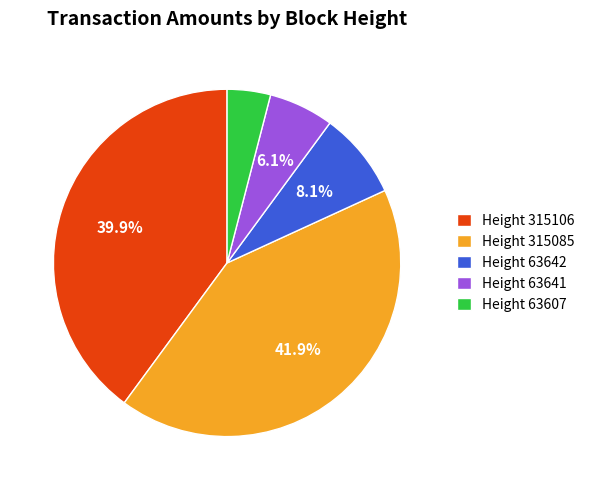

To the nearest percent, what is the difference between the largest and smallest slice percentages?

38%